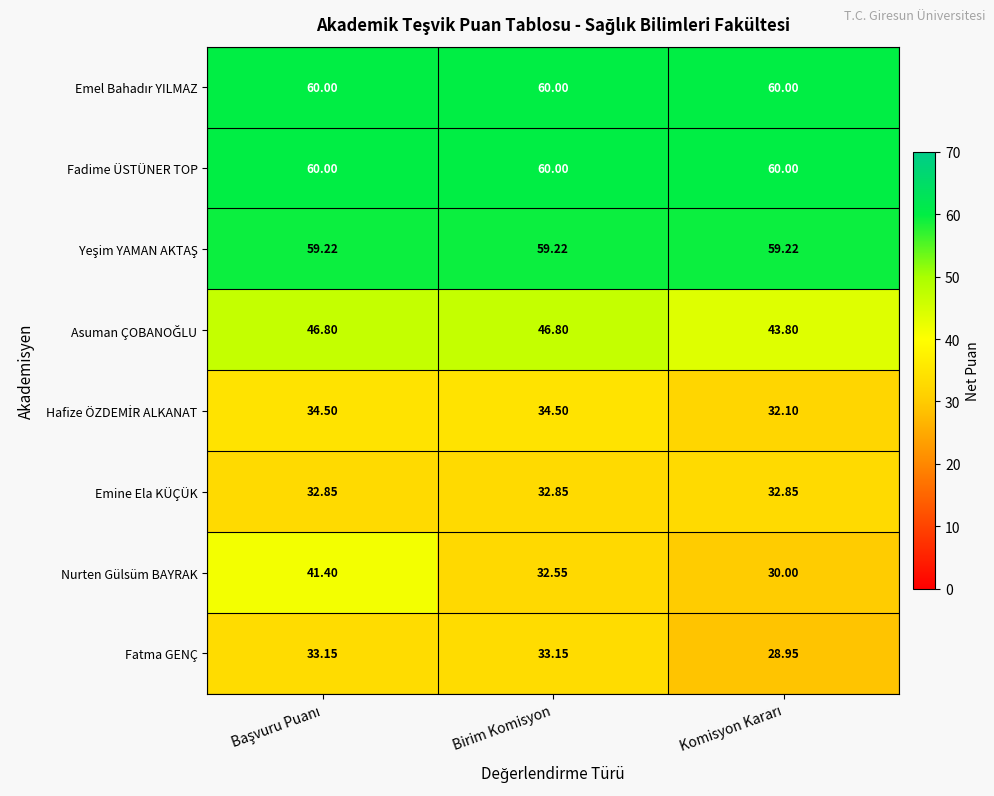

Count the number of data series in this chart.

8